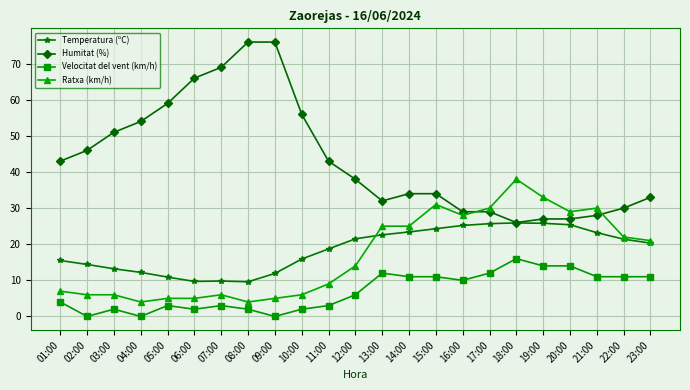

What is the label of the 19th point from the right?

05:00